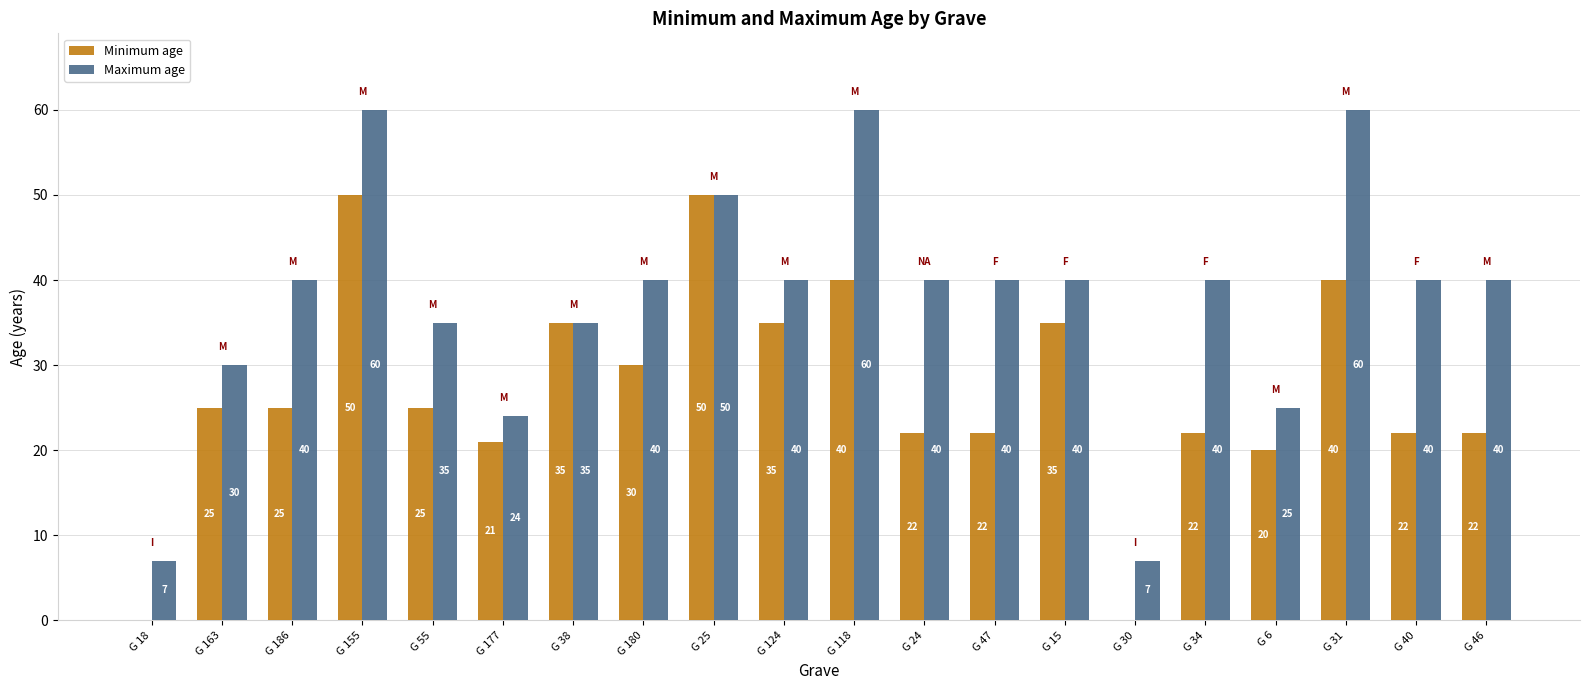

What is the approximate value of Maximum age at G 180?

40